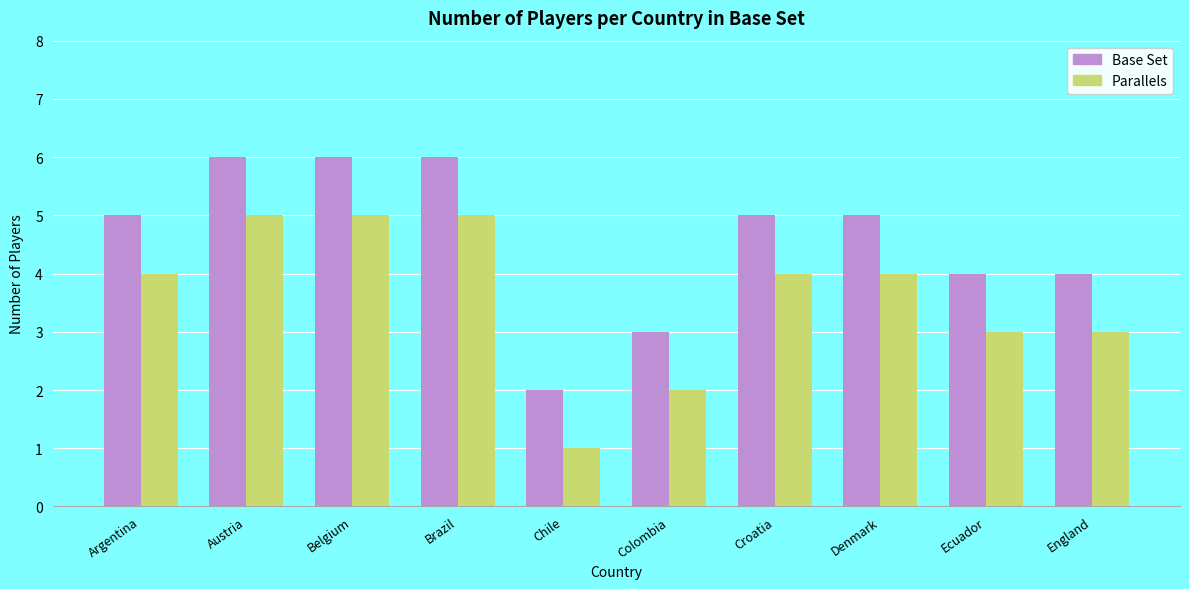

At which label does Base Set reach its minimum?

Chile